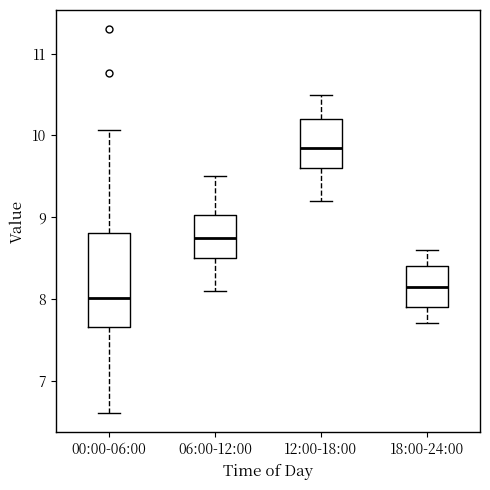

Which box is the tallest, from its lower edge to its upper edge?

00:00-06:00